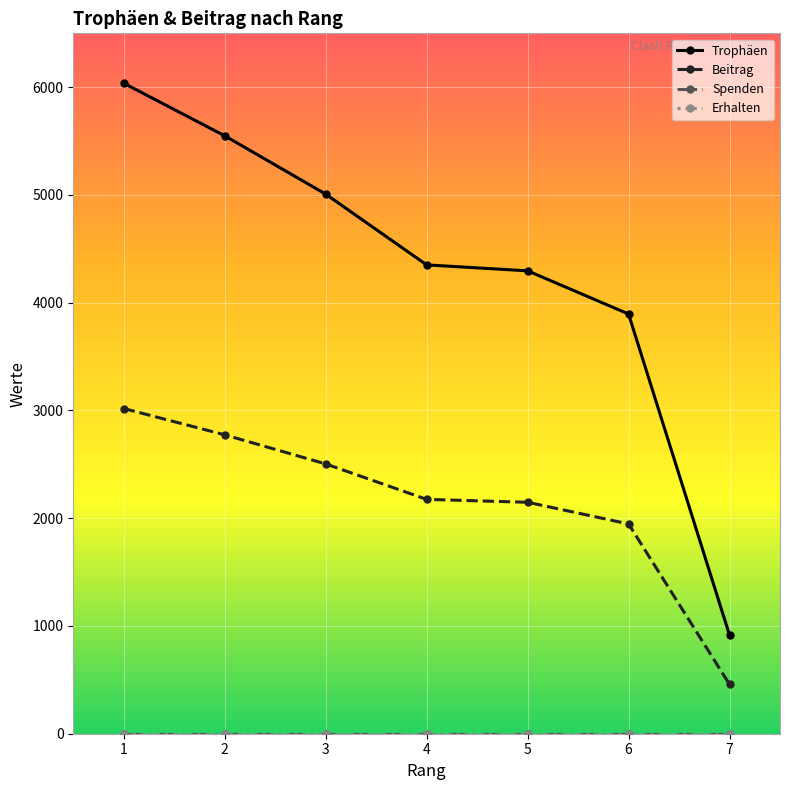

Between 1 and 2, which series saw the biggest shift?

Trophäen